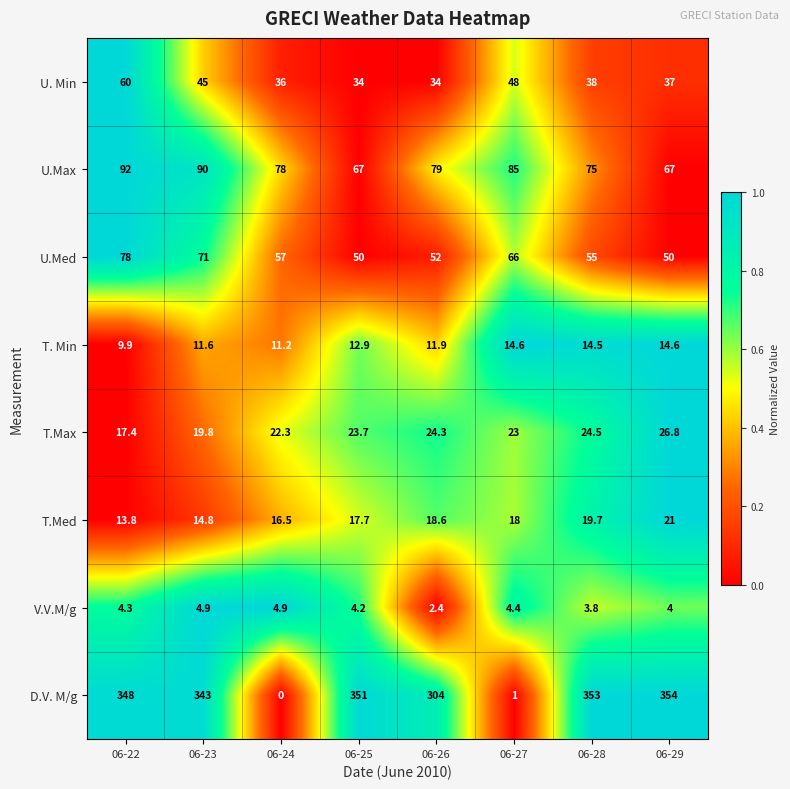

Rank the series by their maximum value, from highest to lowest.

D.V. M/g, U.Max, U.Med, U. Min, T.Max, T.Med, T. Min, V.V.M/g